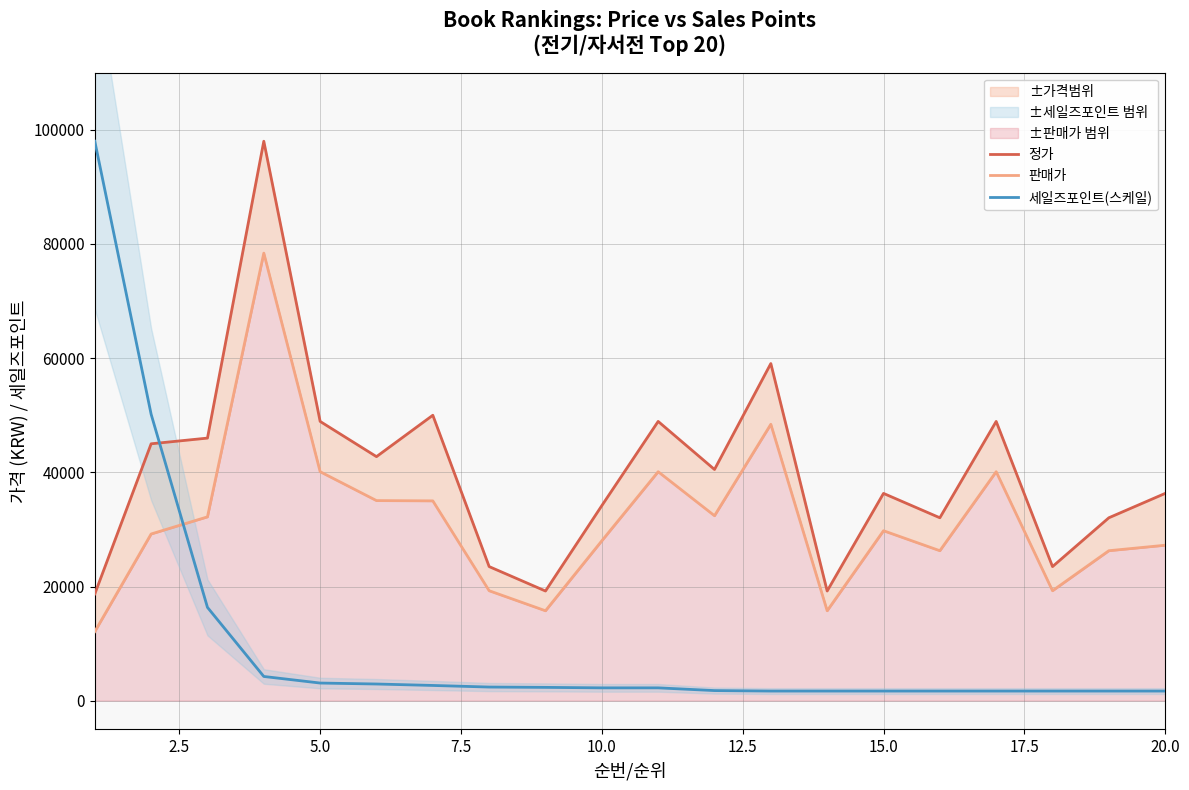

How many intersections are there between 세일즈포인트(스케일) and 판매가?

1